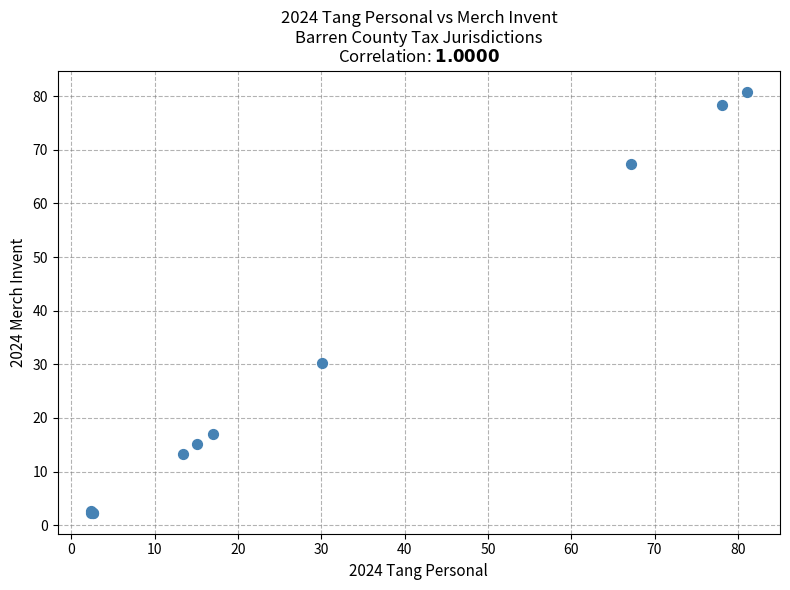

What Y value in the scatter plot is closest to 41?

30.2